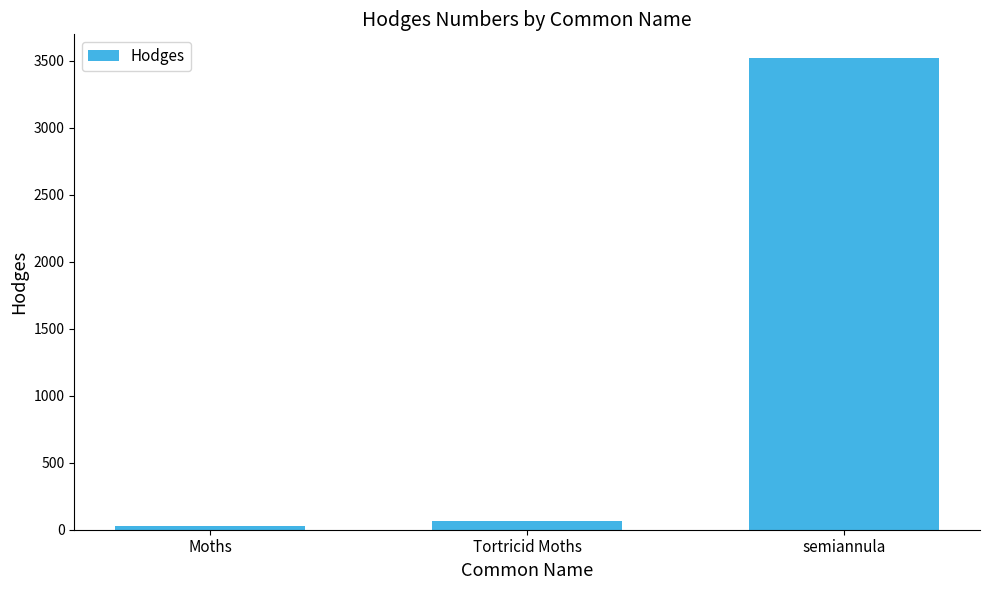

What is the difference between the values at Tortricid Moths and semiannula?

3458.9